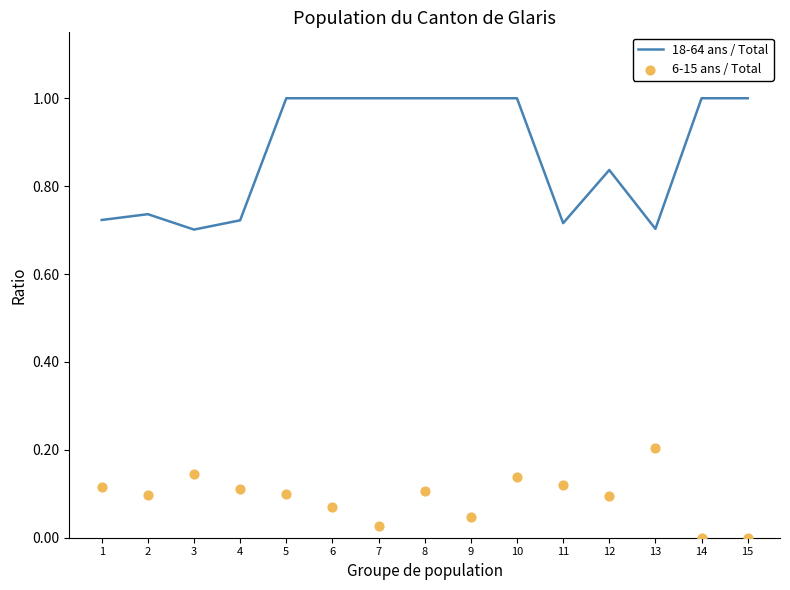

Which series has the largest total across all categories?

18-64 ans / Total